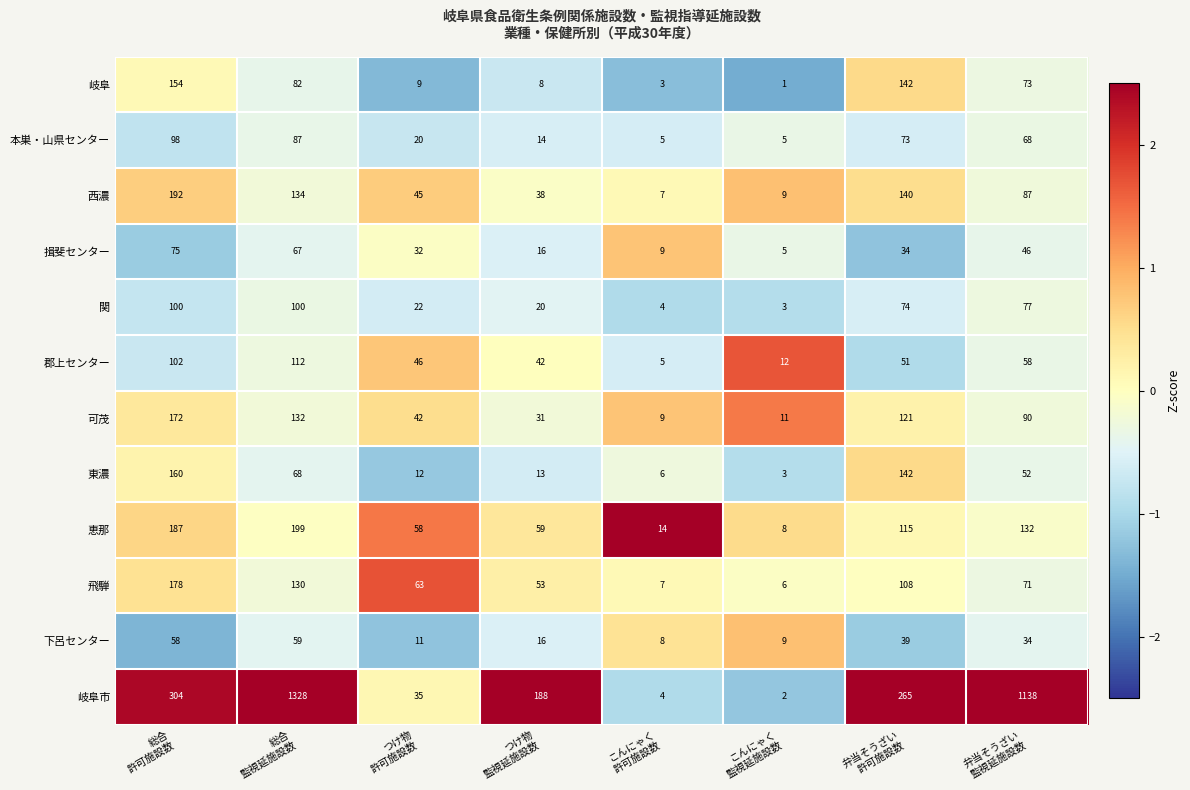

What is the minimum value shown in the chart?

1